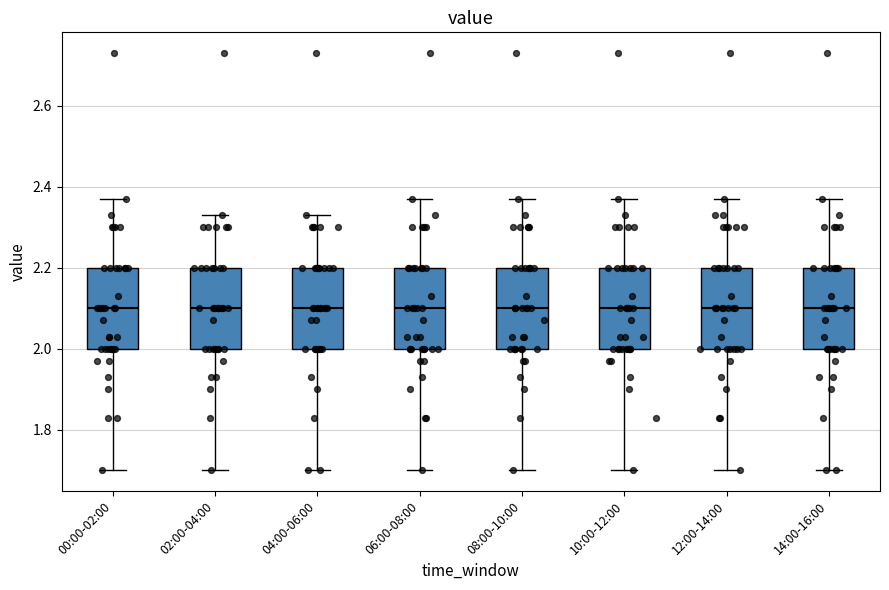

Reading left to right, read every box against the y-axis: the position of its median line, the range the box covers, and the ends of its whiskers. The values are not printed on the chart, so give them approximately, as read against the axis.

00:00-02:00: median 2.10, box 2.00 to 2.20, whiskers 1.70 to 2.38
02:00-04:00: median 2.10, box 2.00 to 2.20, whiskers 1.70 to 2.34
04:00-06:00: median 2.10, box 2.00 to 2.20, whiskers 1.70 to 2.34
06:00-08:00: median 2.10, box 2.00 to 2.20, whiskers 1.70 to 2.38
08:00-10:00: median 2.10, box 2.00 to 2.20, whiskers 1.70 to 2.38
10:00-12:00: median 2.10, box 2.00 to 2.20, whiskers 1.70 to 2.38
12:00-14:00: median 2.10, box 2.00 to 2.20, whiskers 1.70 to 2.38
14:00-16:00: median 2.10, box 2.00 to 2.20, whiskers 1.70 to 2.38